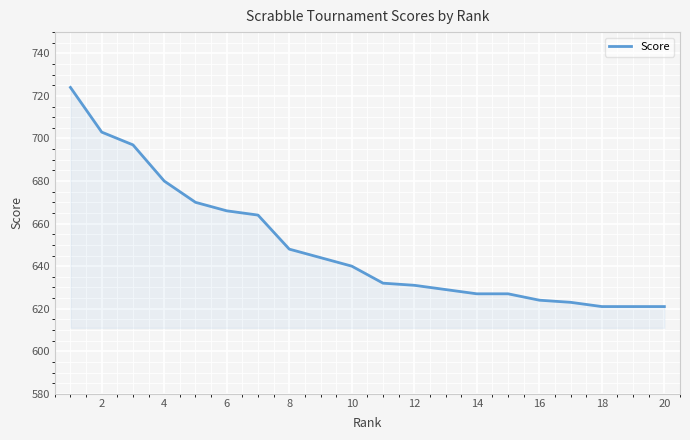

What is the difference between the maximum and minimum values?

103